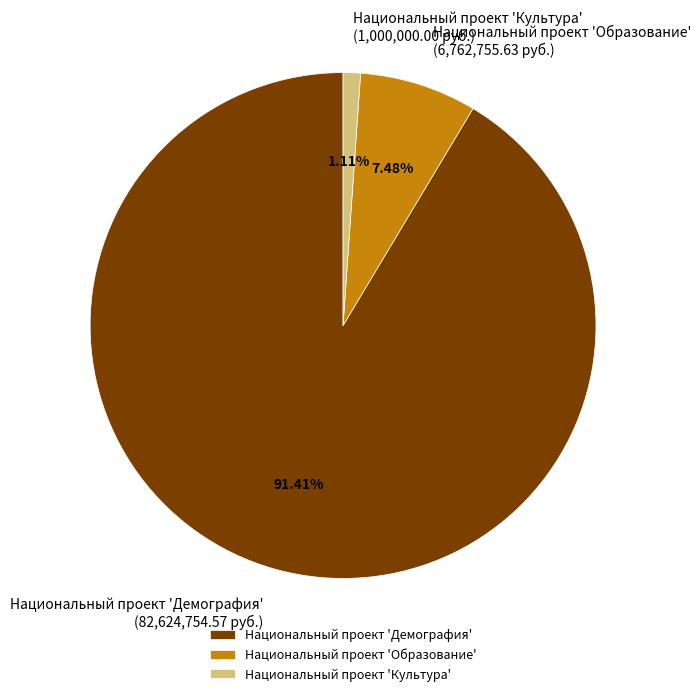

Is it true that Национальный проект 'Образование' is 20% of the pie?

False